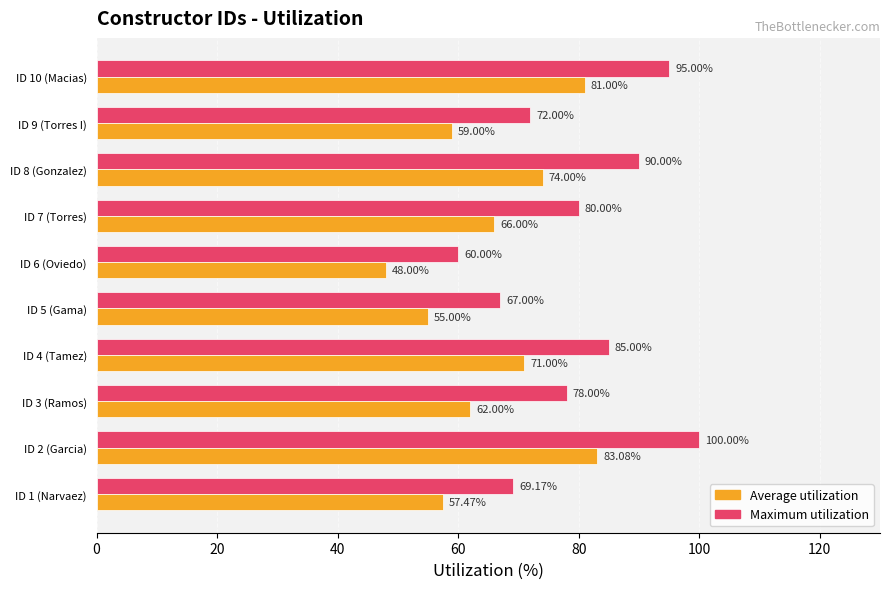

List the series in order of their peak value, lowest first.

Average utilization, Maximum utilization